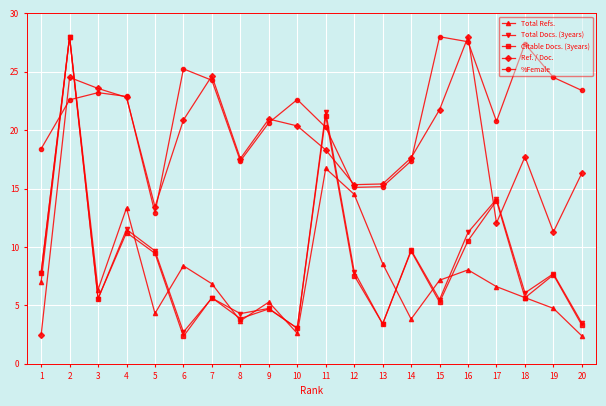

What are all the series names shown in the legend?

Total Refs., Total Docs. (3years), Citable Docs. (3years), Ref. / Doc., %Female